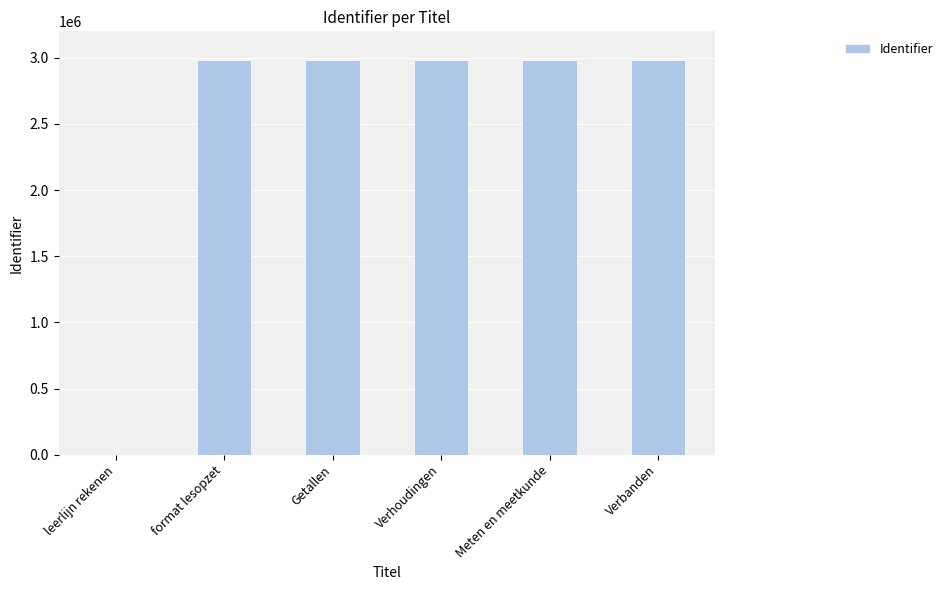

What is the maximum value shown in the chart?

2984838